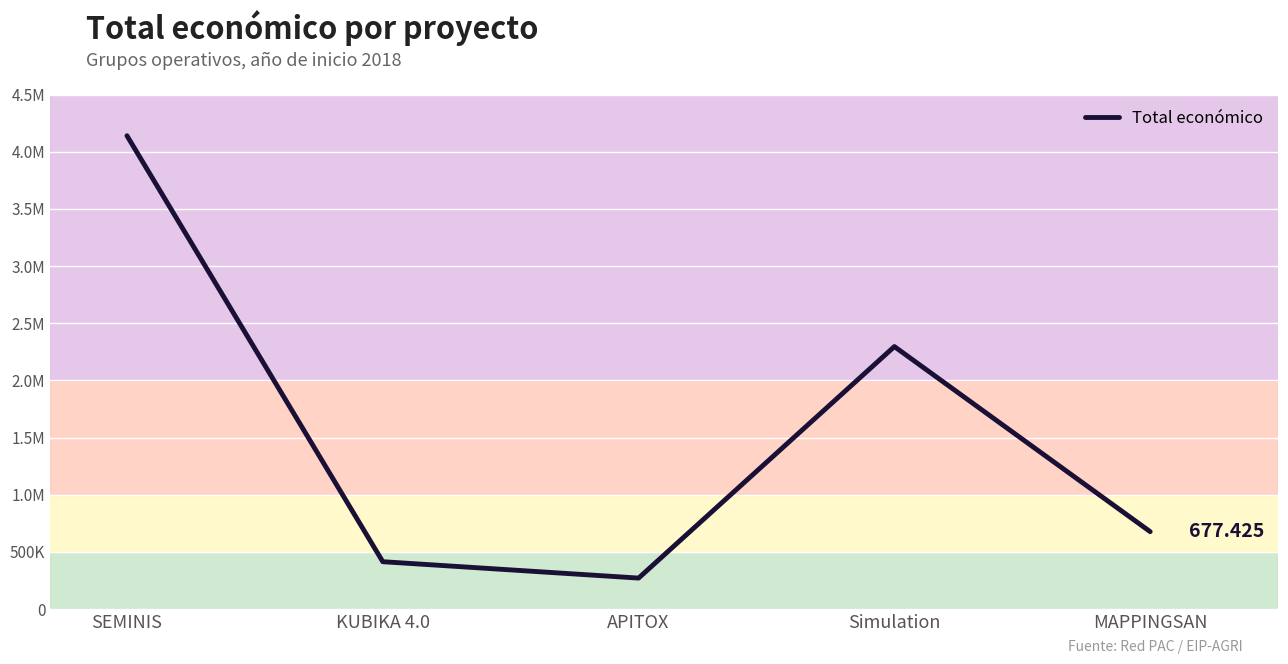

Does the chart display data point markers on the line(s)?

No